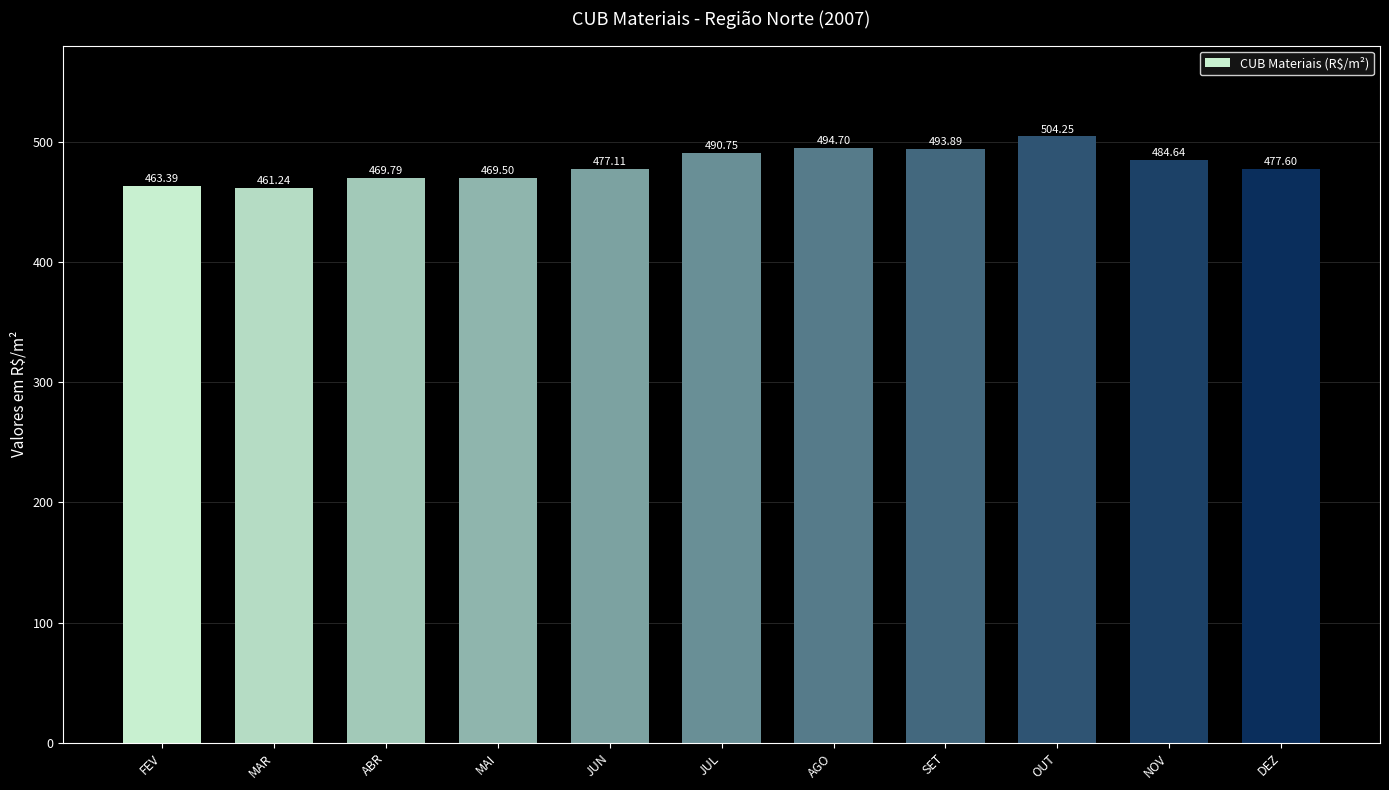

What is the average value?

480.6